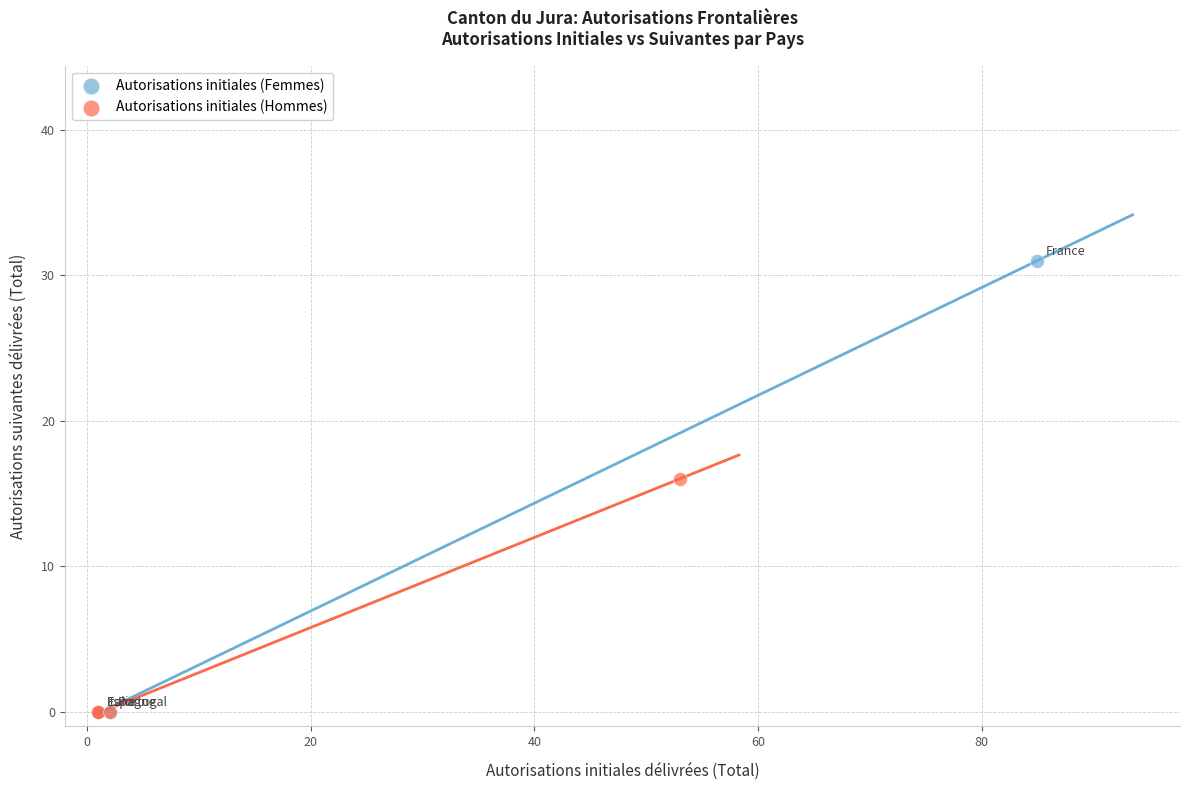

What are all the series names shown in the legend?

Autorisations initiales (Femmes), Autorisations initiales (Hommes)